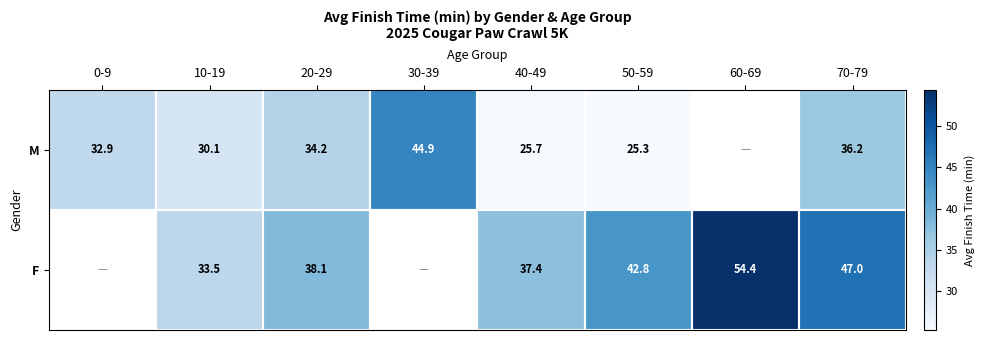

Is the value of M at 20-29 greater than the value of F at 70-79?

No